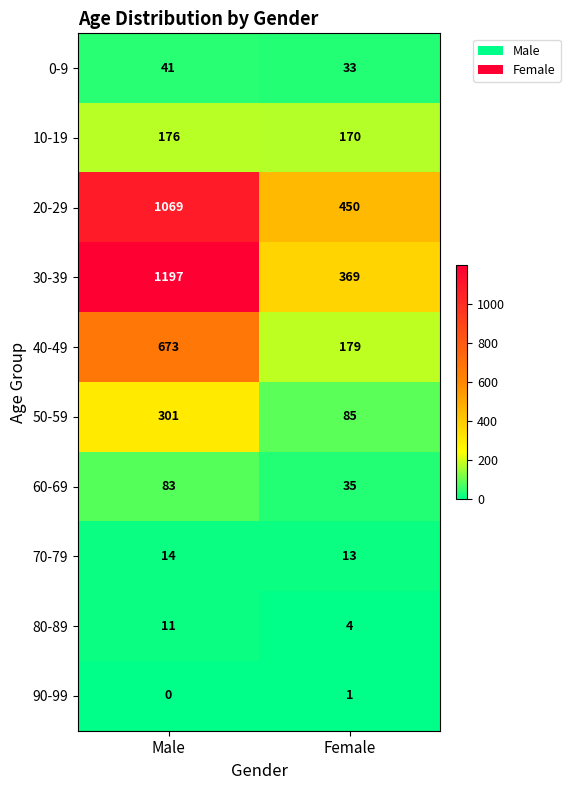

How many distinct data groups are displayed?

10